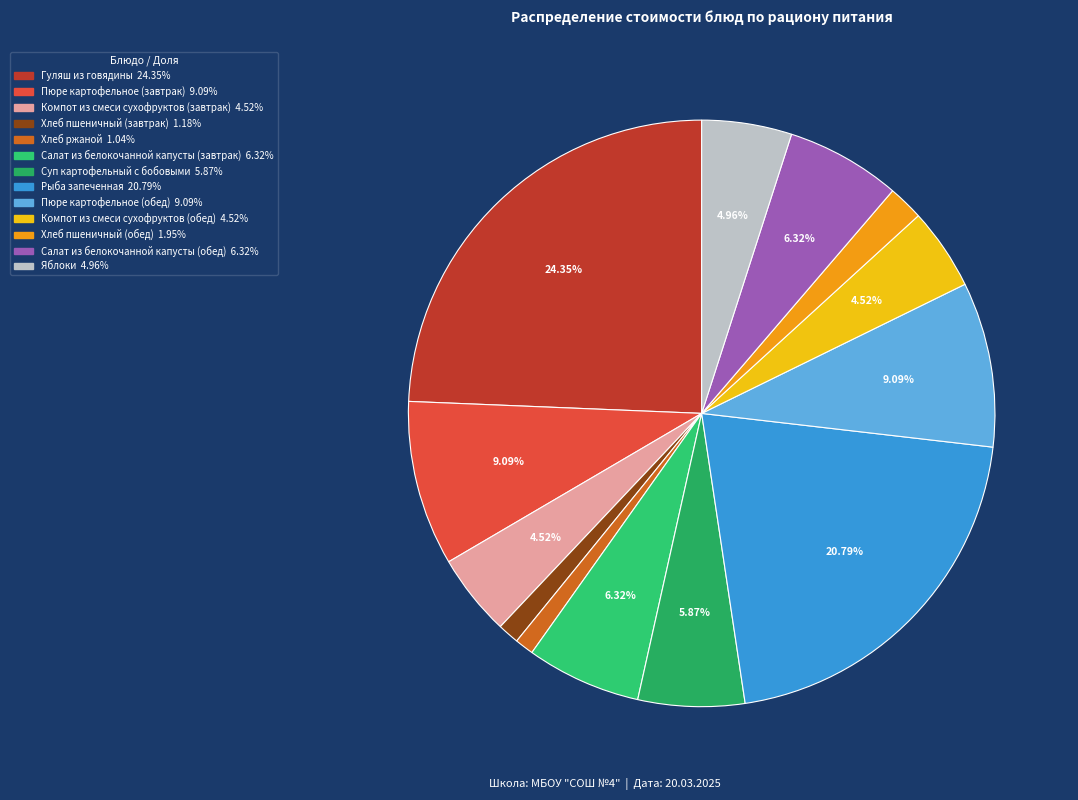

Which category has the smallest portion of the pie?

Хлеб ржаной